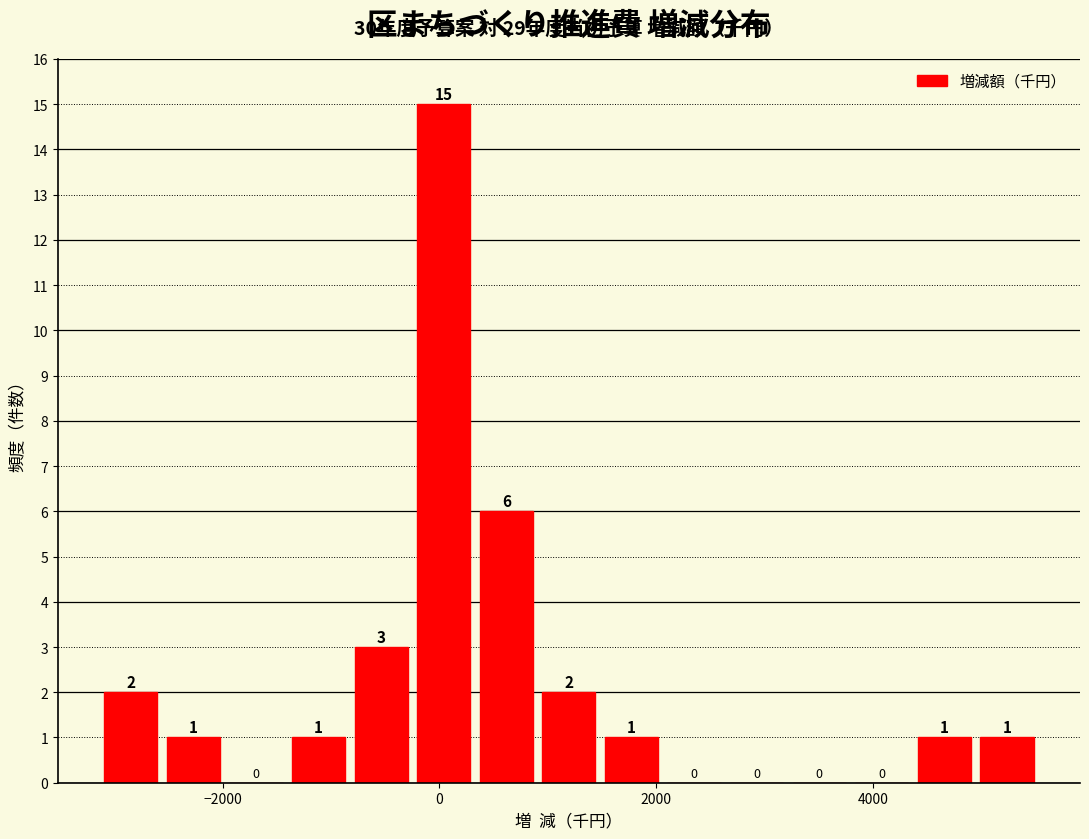

Around what value on the x-axis is the tallest bar? Give the approximate position of its centre, as read against the axis.

0